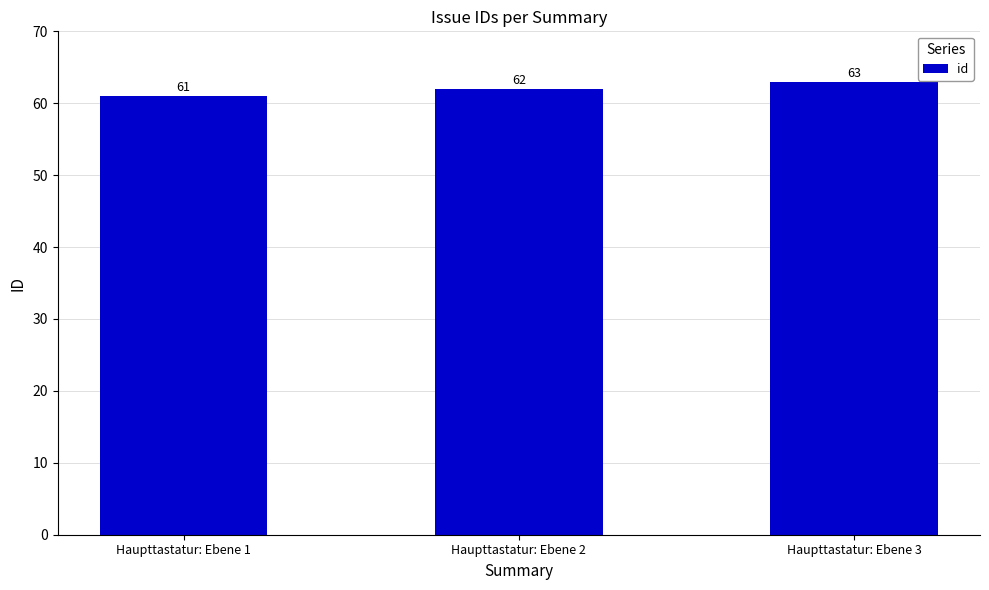

Where is the data nearest to the value 62?

Haupttastatur: Ebene 2